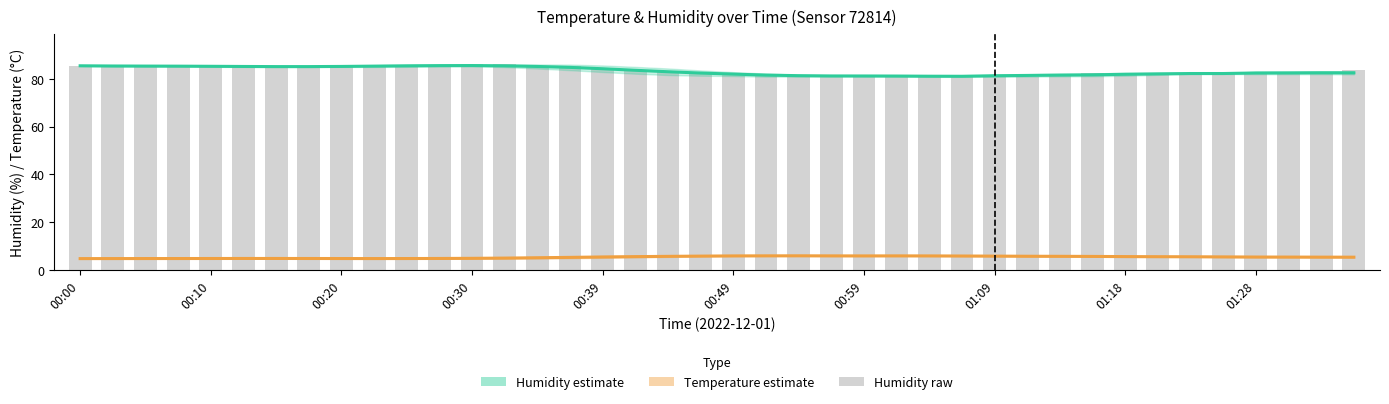

True or false: humidity_bars has a value of 28.0 at 34.

False